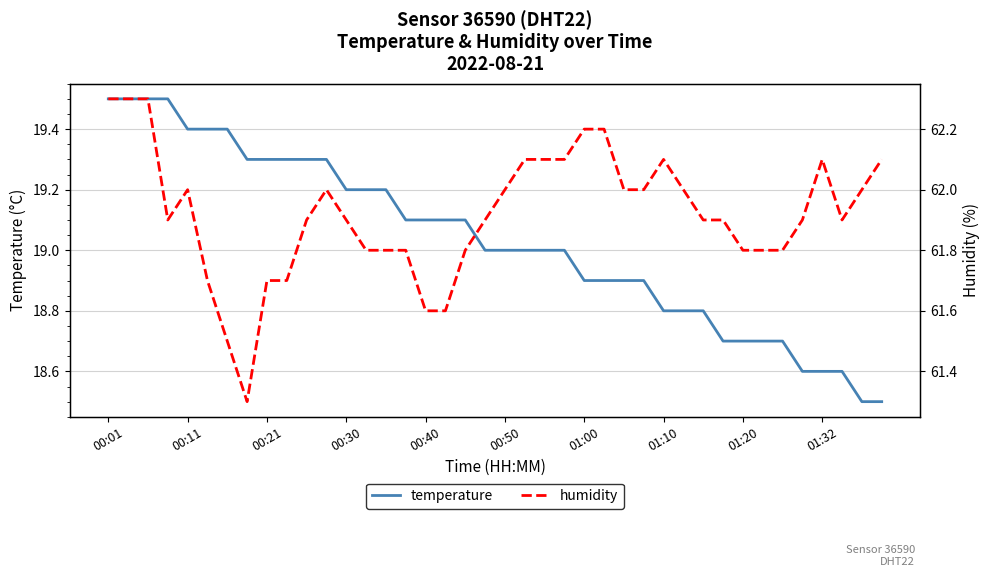

How many values in the temperature series are below 19?

16